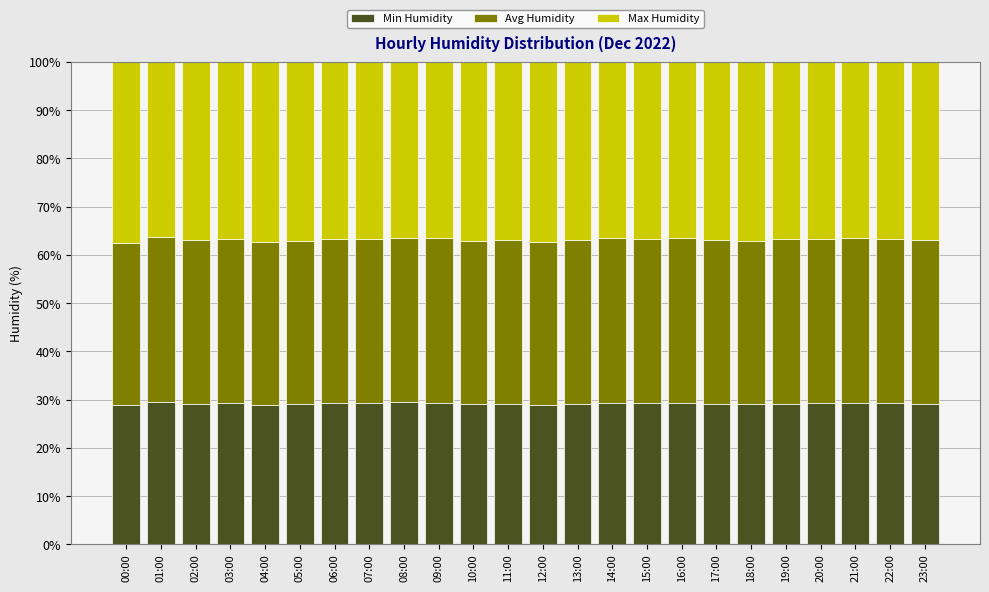

What is the total value across all series at 20:00?

100.0